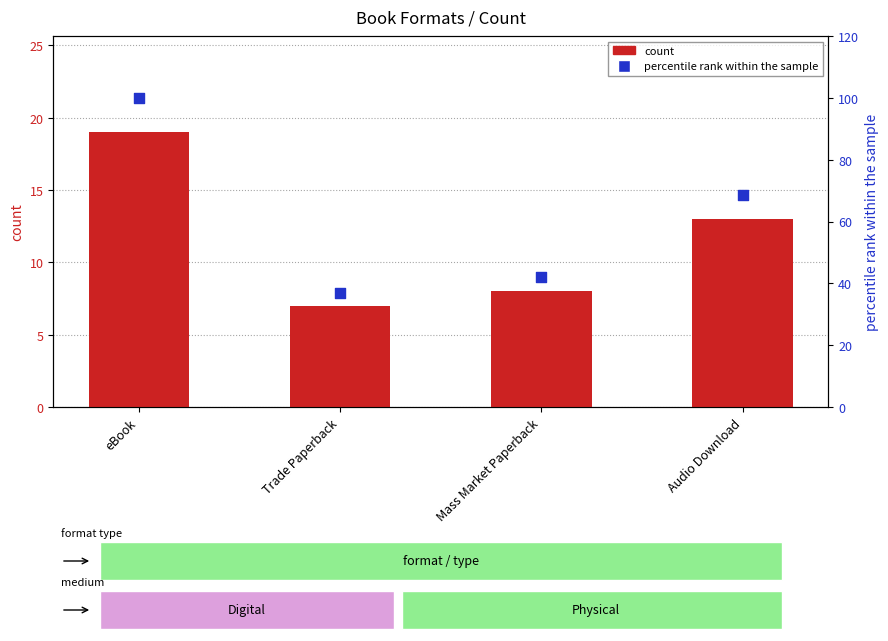

What are all the series names shown in the legend?

count, percentile rank within the sample